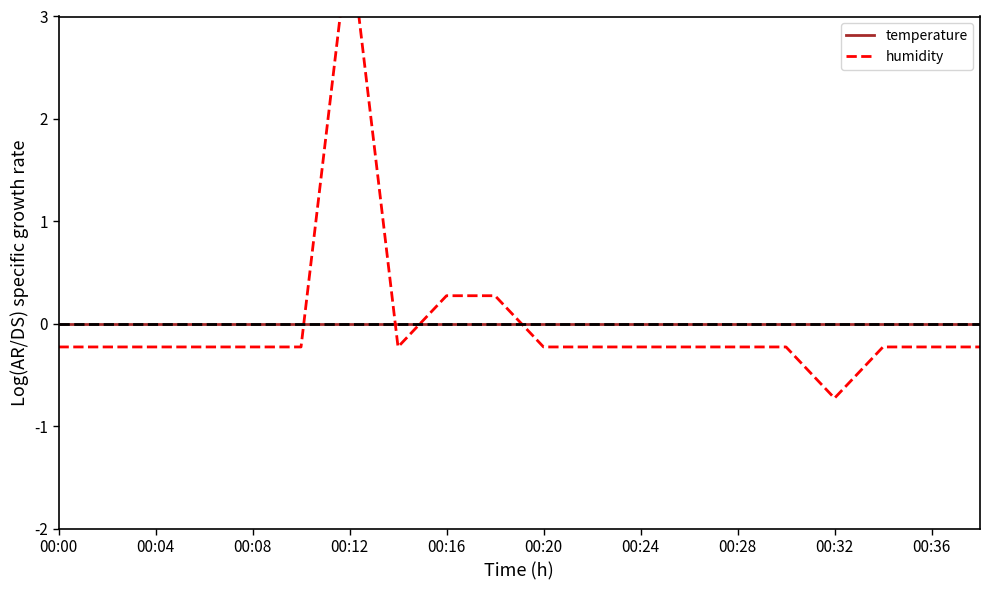

What is the approximate value of humidity at 00:04?

-0.2